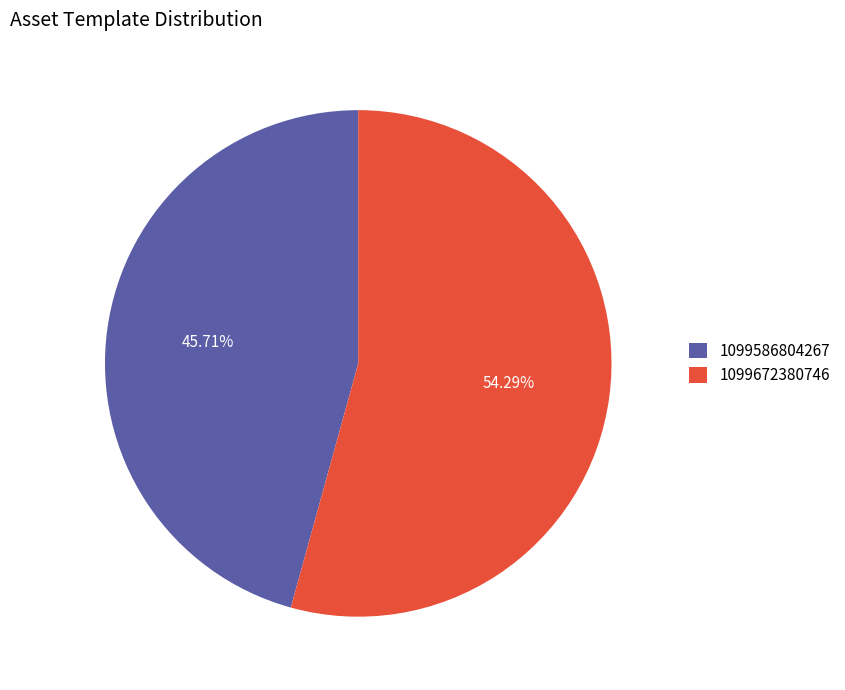

To the nearest percent, what percentage of the pie is 1099586804267?

46%